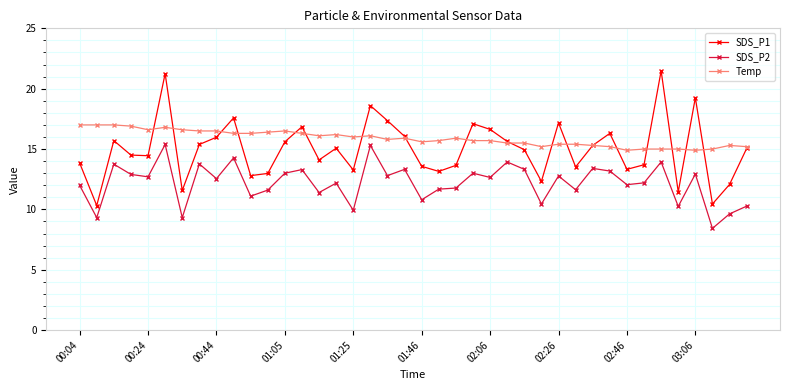

What is the maximum value for Temp?

17.0